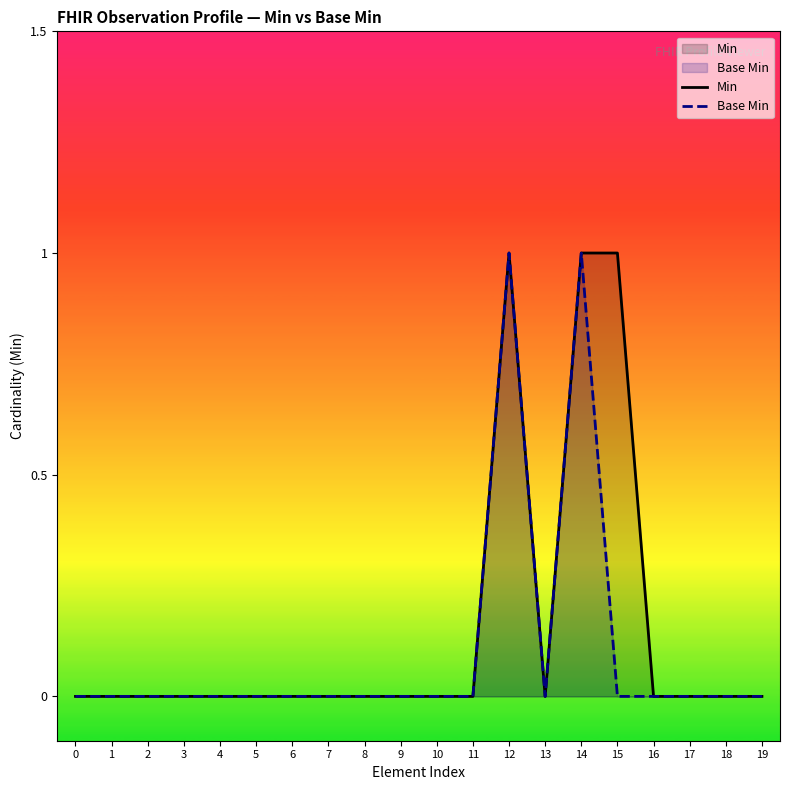

True or false: Base Min and Min cross at least once.

False